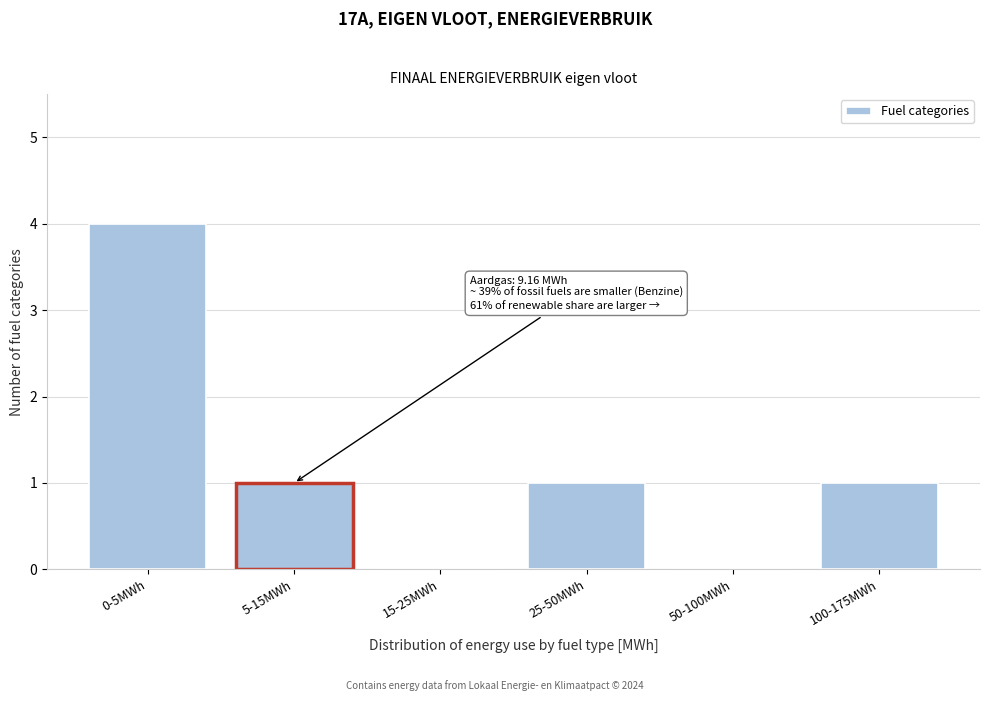

Reading right to left, extract all data points from this chart.

100-175MWh=1	50-100MWh=0	25-50MWh=1	15-25MWh=0	5-15MWh=1	0-5MWh=4